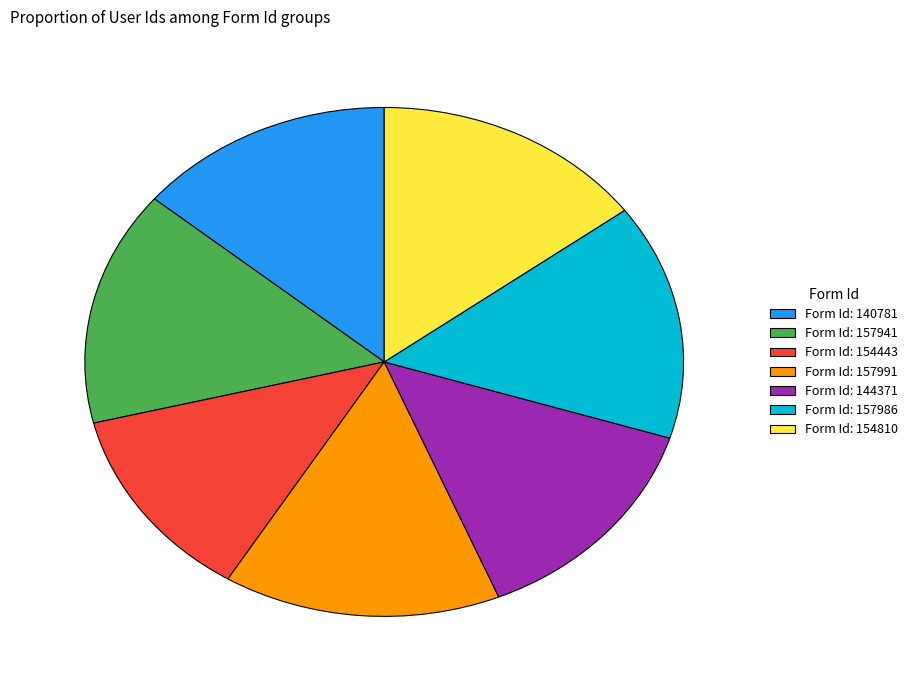

True or false: Form Id: 154443 accounts for 12% of the total.

True